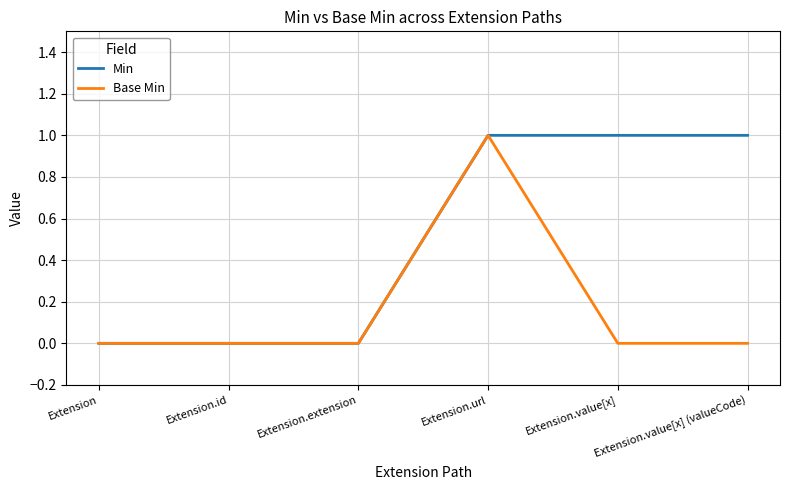

Reading left to right, list all the values displayed in this chart.

Min: 0	0	0	1	1	1
Base Min: 0	0	0	1	0	0